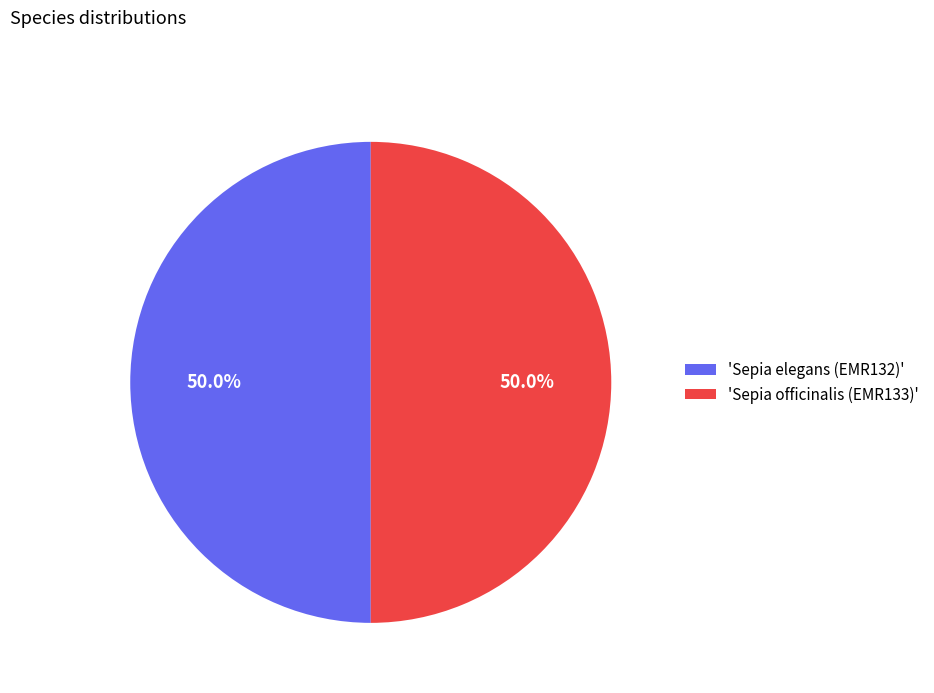

What is the ratio of the value at 'Sepia officinalis (EMR133)' to the value at 'Sepia elegans (EMR132)'?

1.0